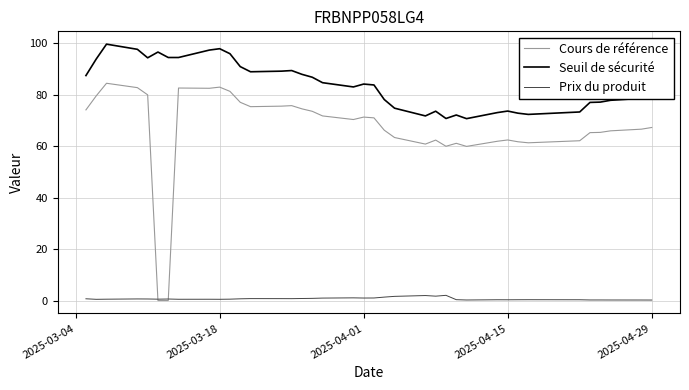

Which series has the largest range (max minus min)?

Cours de référence